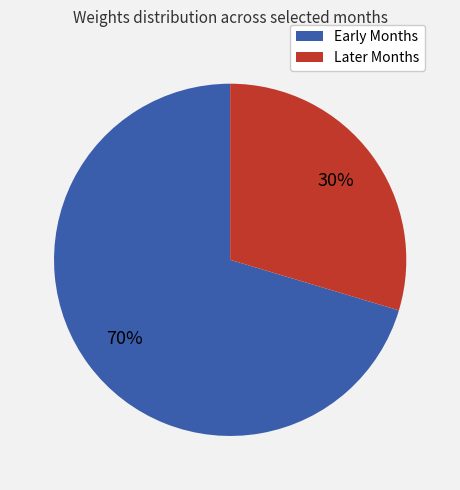

True or false: Early Months accounts for 57% of the total.

False